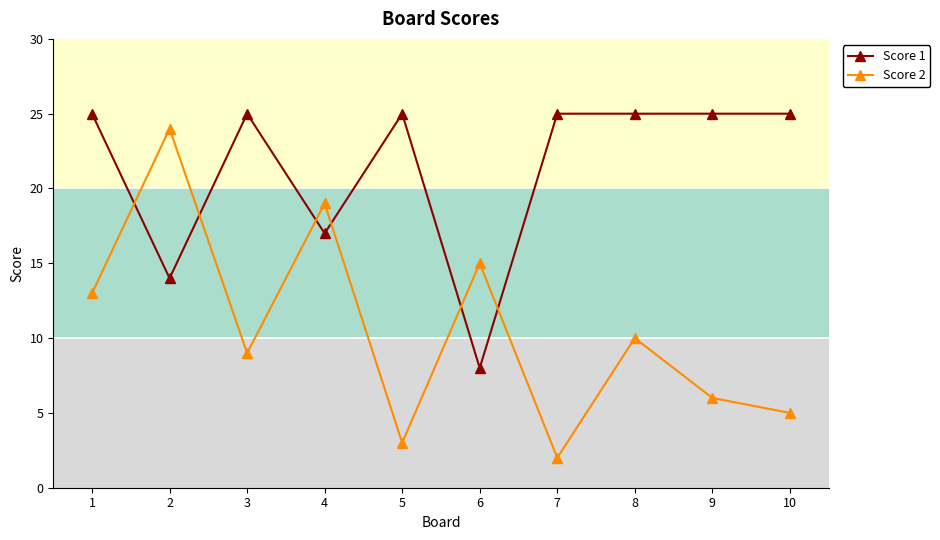

Rank the series at 10 from lowest to highest value.

Score 2, Score 1